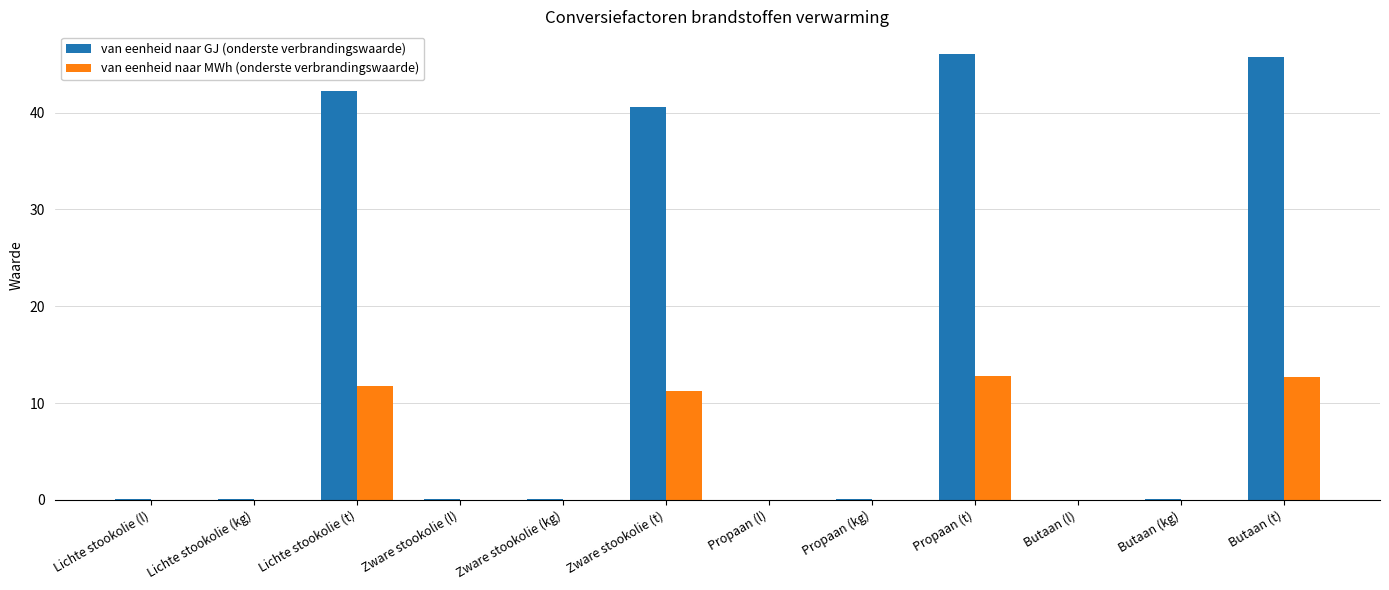

The value of van eenheid naar MWh (onderste verbrandingswaarde) at Butaan (kg) is 0.0. True or false?

True